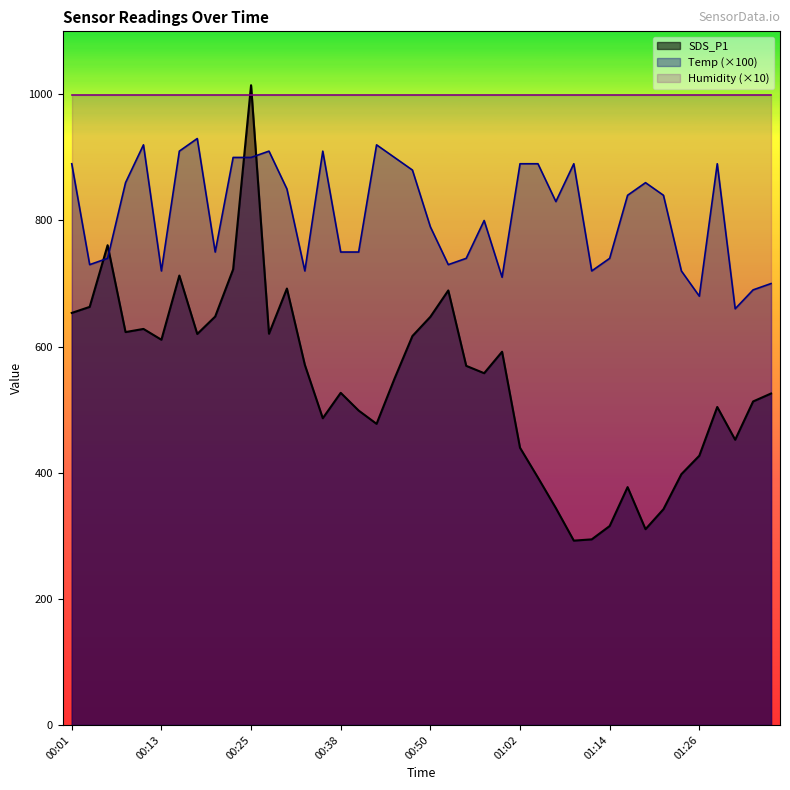

At which label does SDS_P1 reach its peak?

00:25